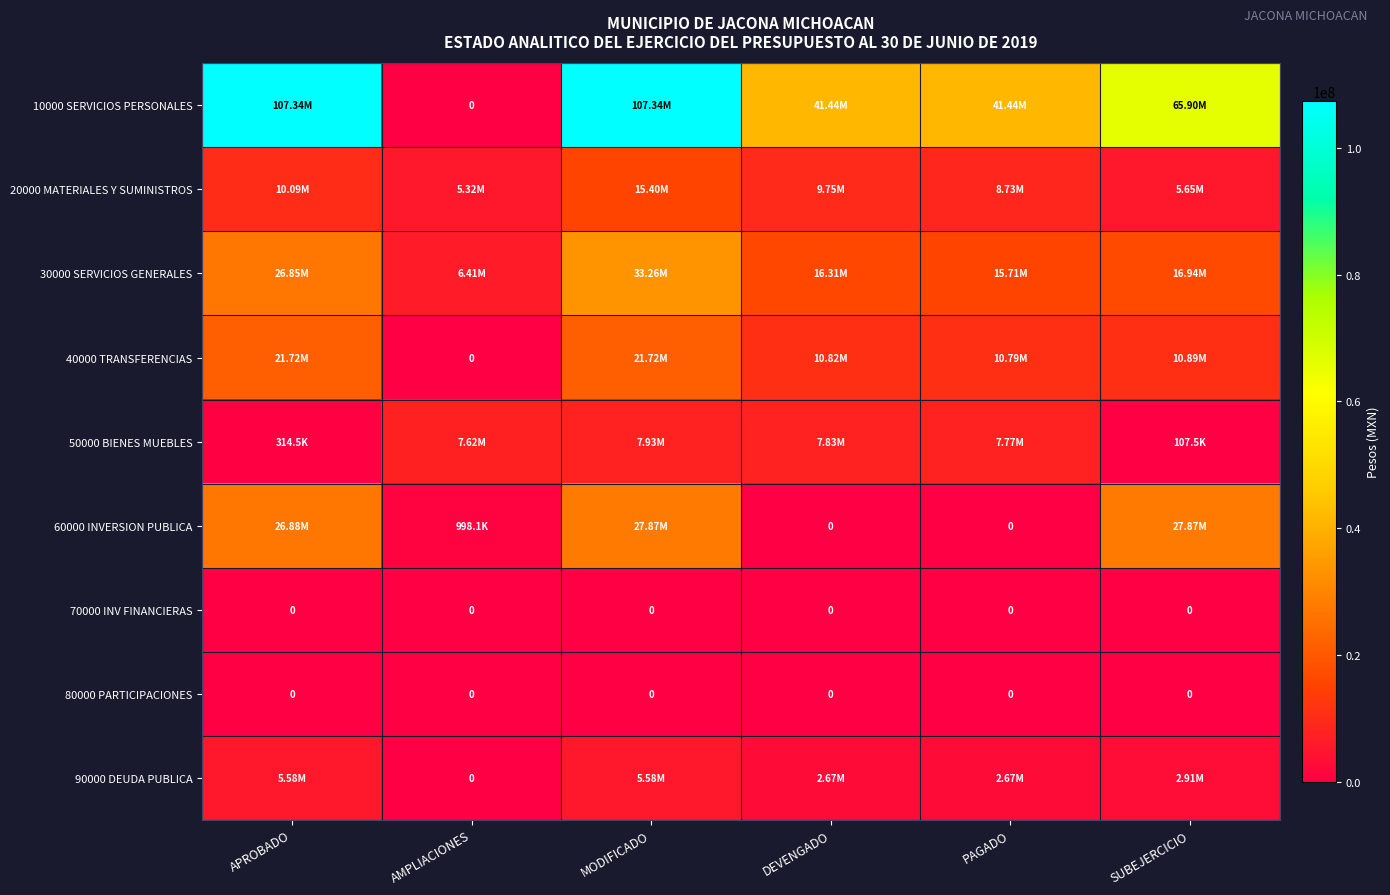

Which series has the widest spread of values?

10000 SERVICIOS PERSONALES